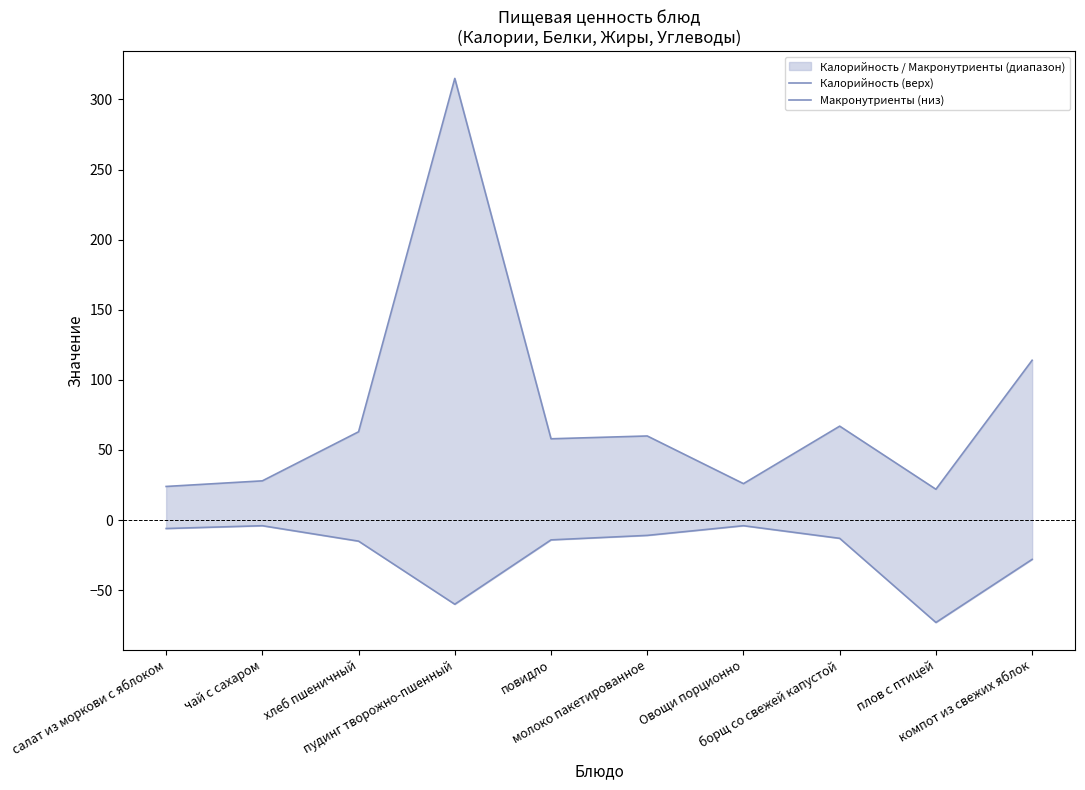

What is the total value across all series at пудинг творожно-пшенный?

255.0